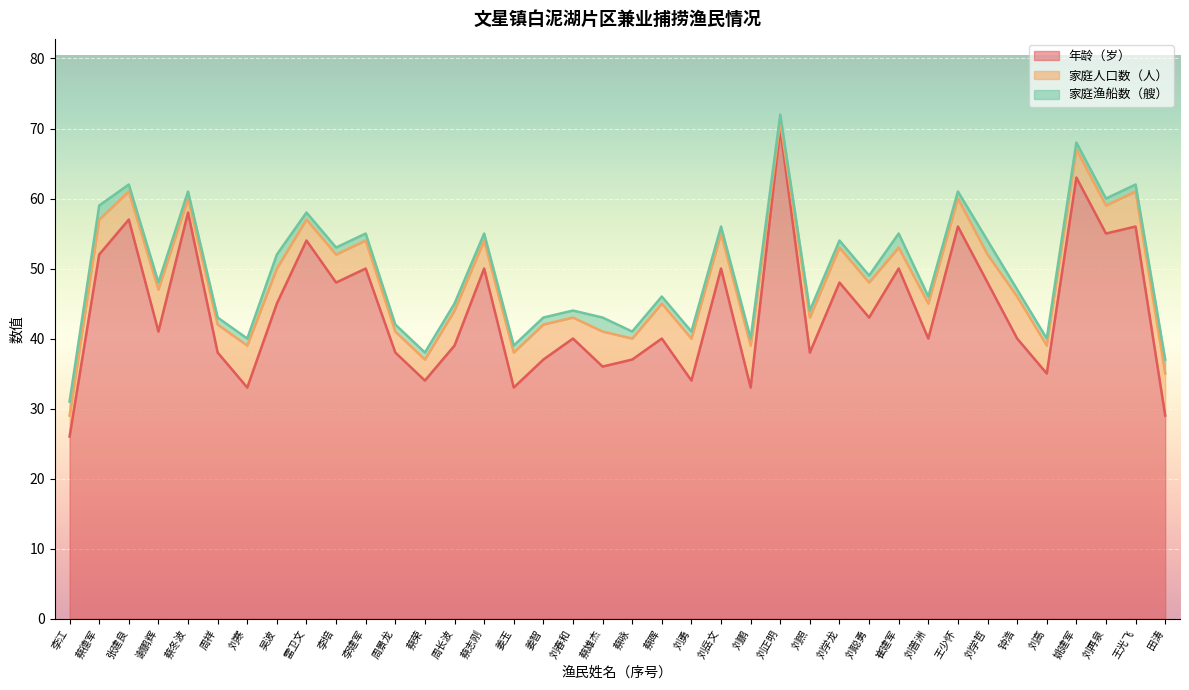

What position from the left is 刘再泉?

36